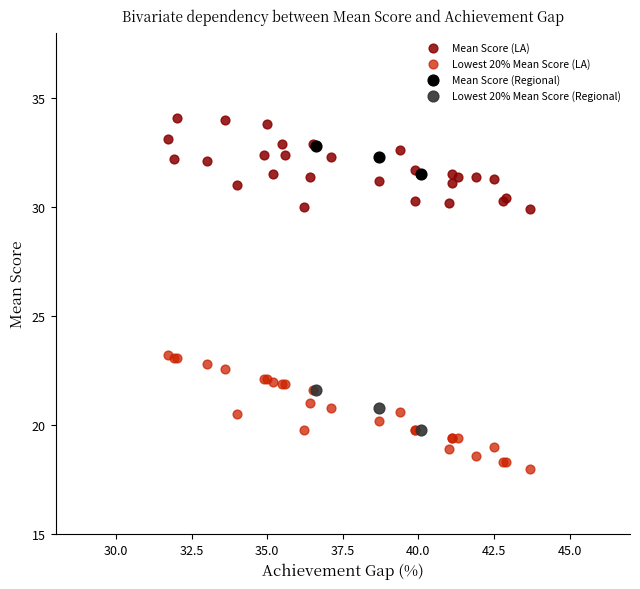

Which series contains the lowest Y value?

Lowest 20% Mean Score (LA)